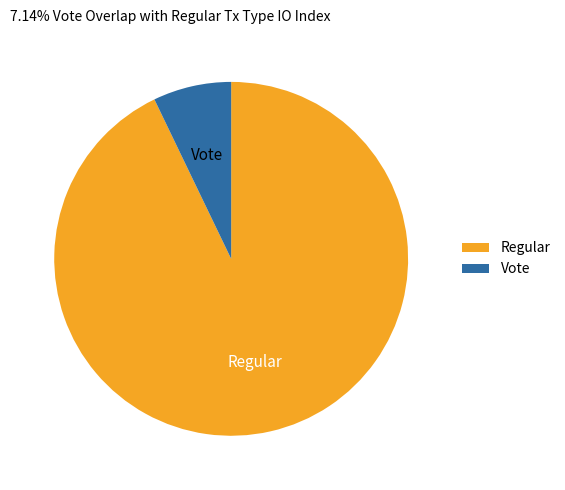

Count the number of slices in the pie.

2